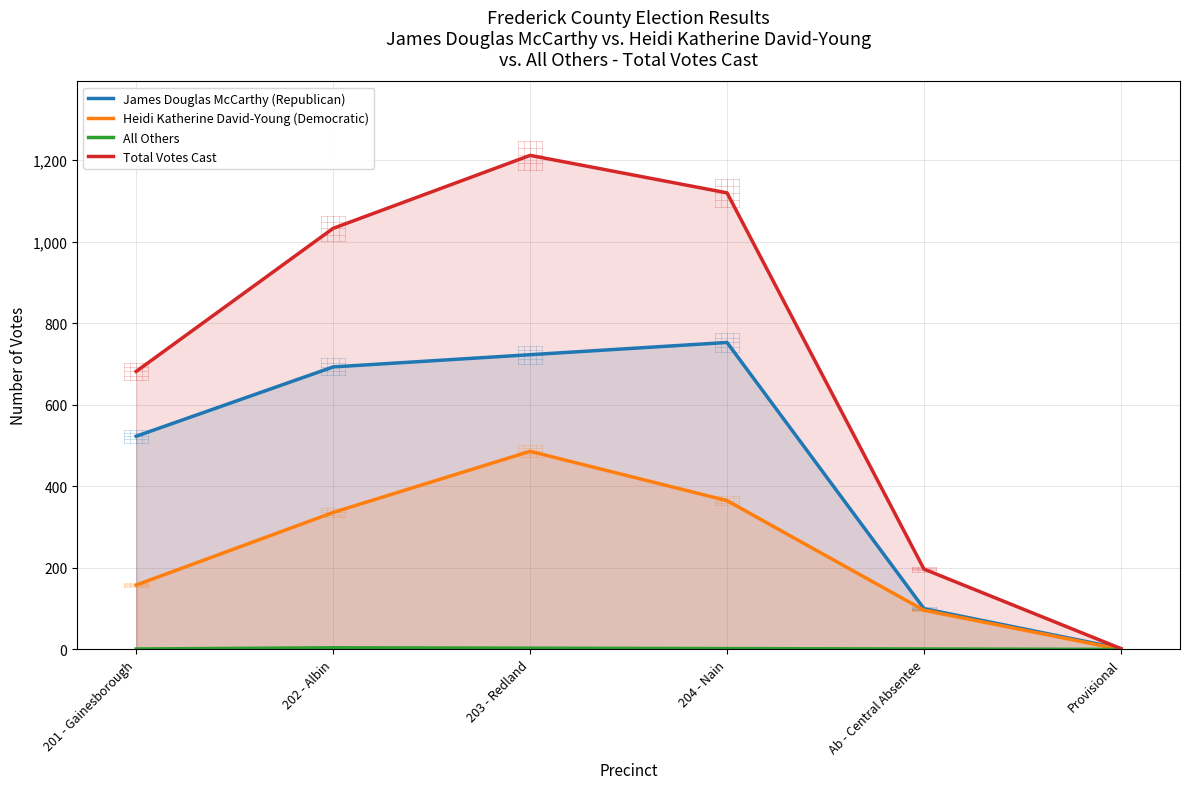

True or false: Total Votes Cast and All Others intersect in this chart.

False